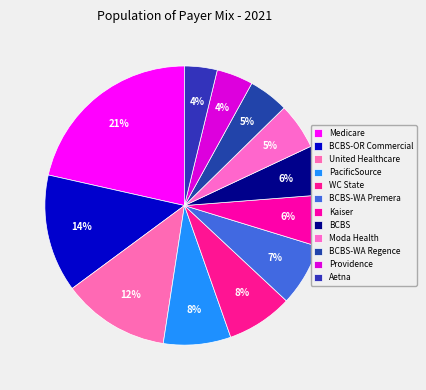

True or false: Moda Health accounts for 1% of the total.

False